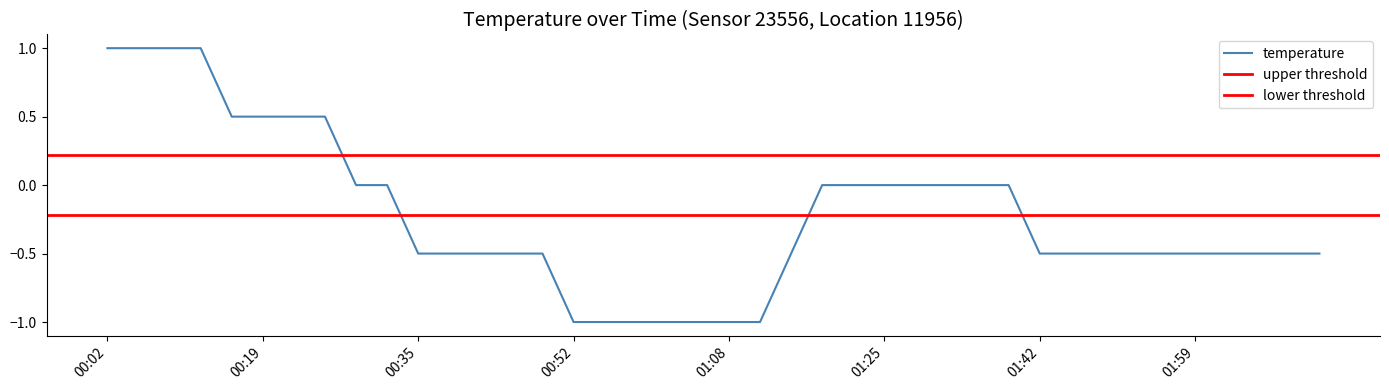

What is the maximum value for temperature?

1.0